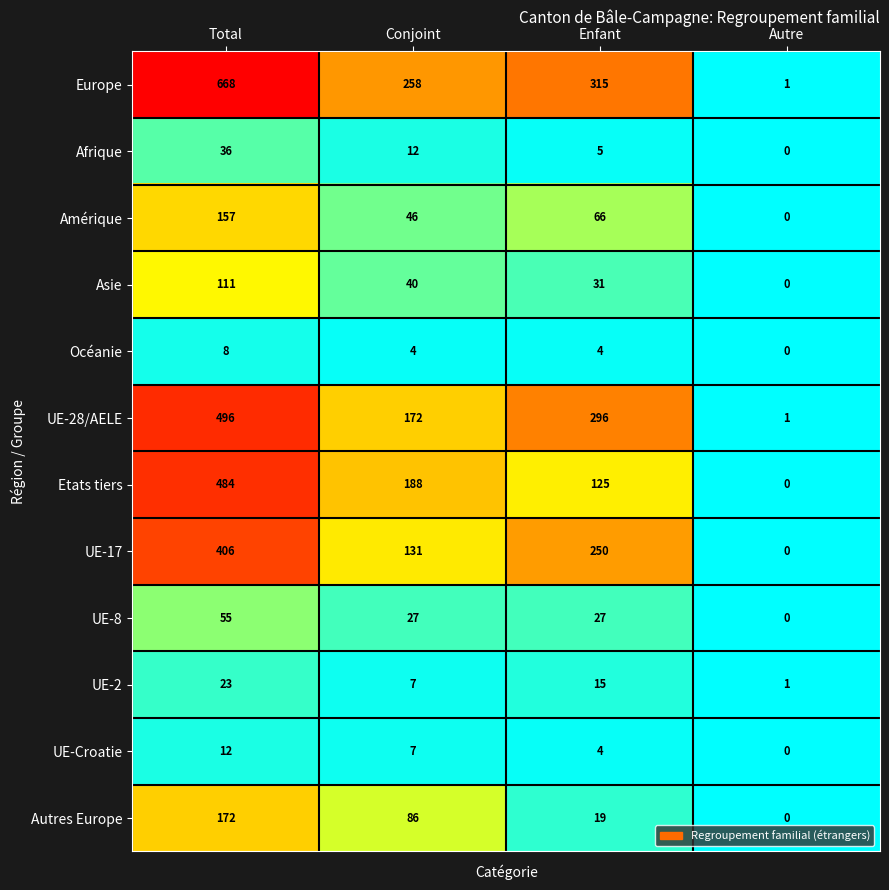

At which category is the sum across all series the highest?

Total